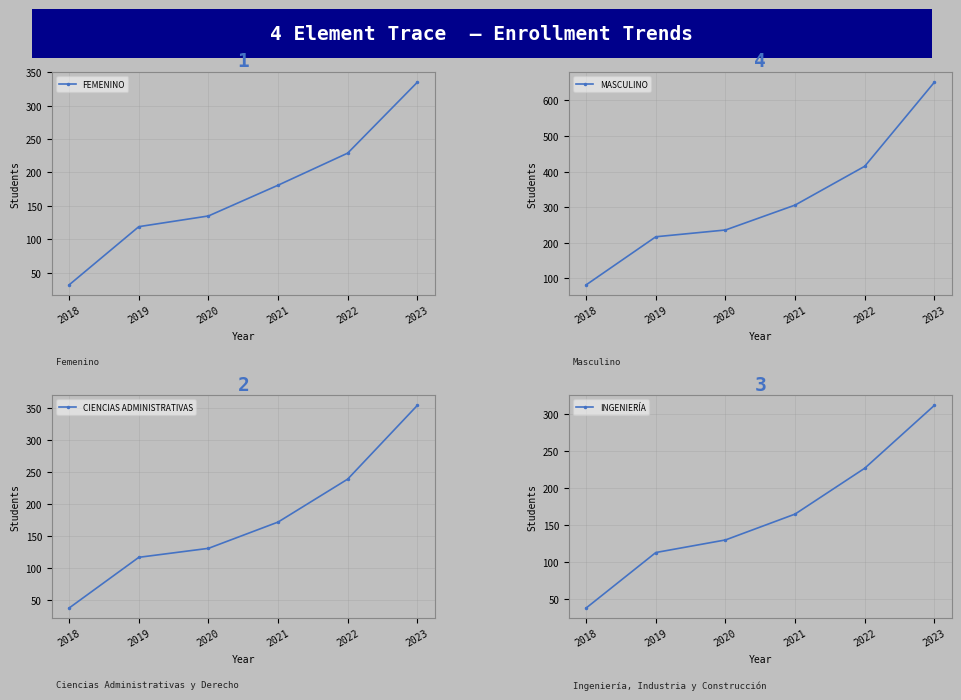

Count the number of categories in the chart.

6